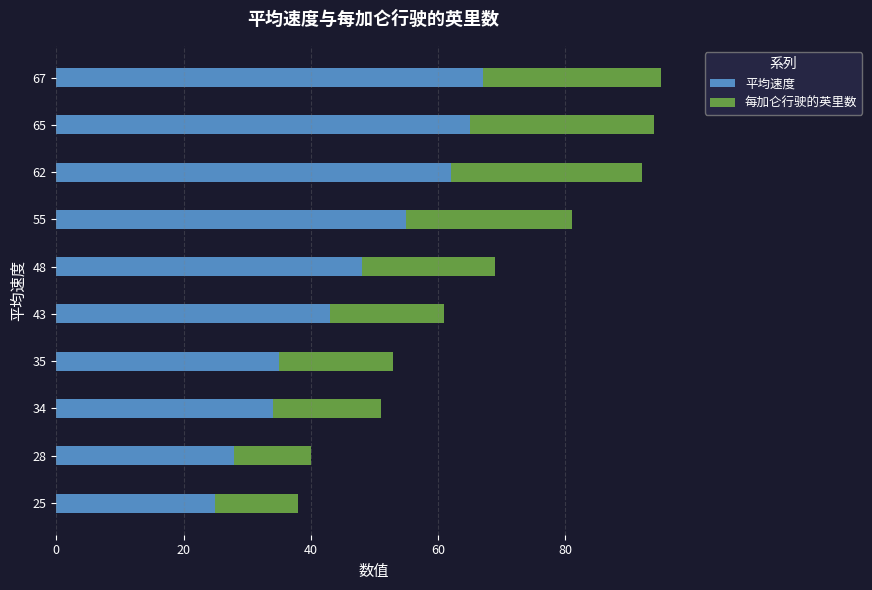

At which label does 平均速度 reach its peak?

67